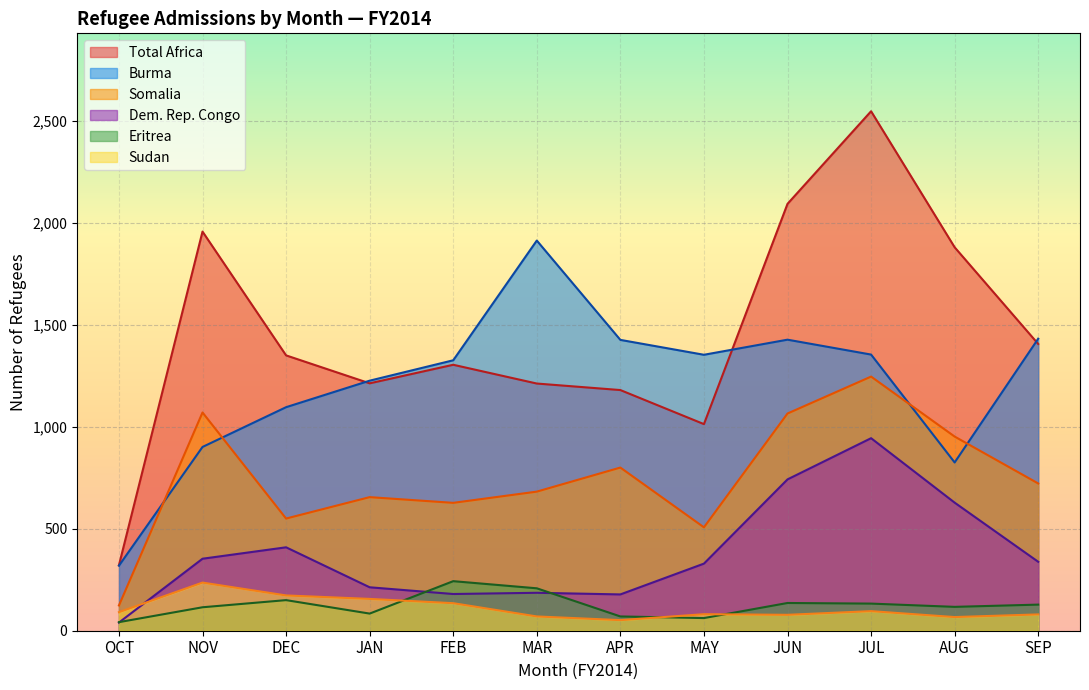

What is the approximate value of Burma at AUG?

825